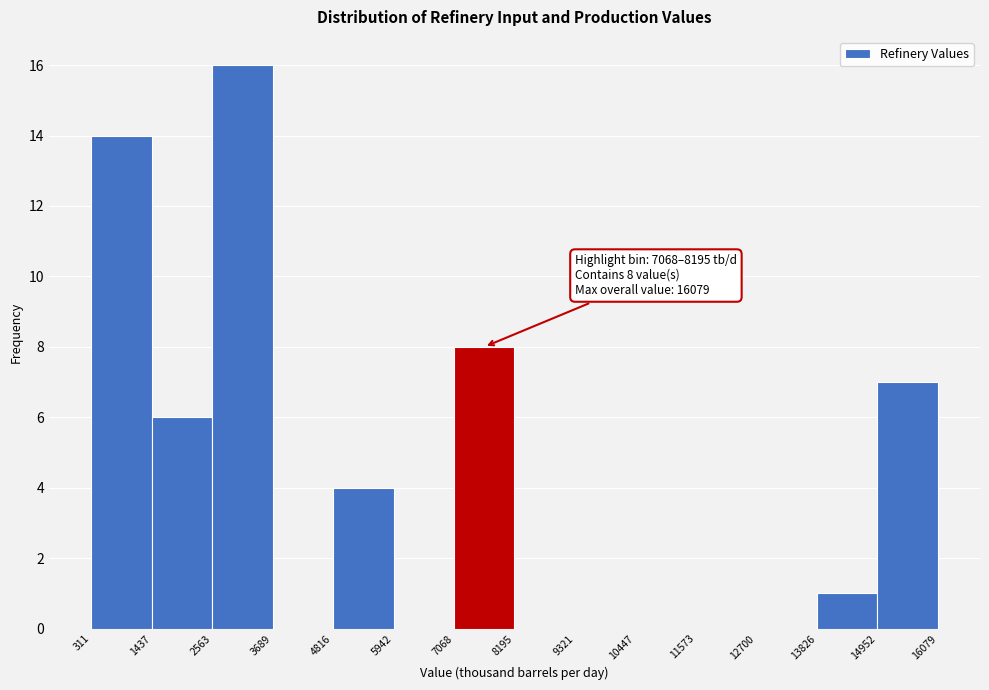

Over which range of the x-axis is the bar tallest?

2563 to 3689